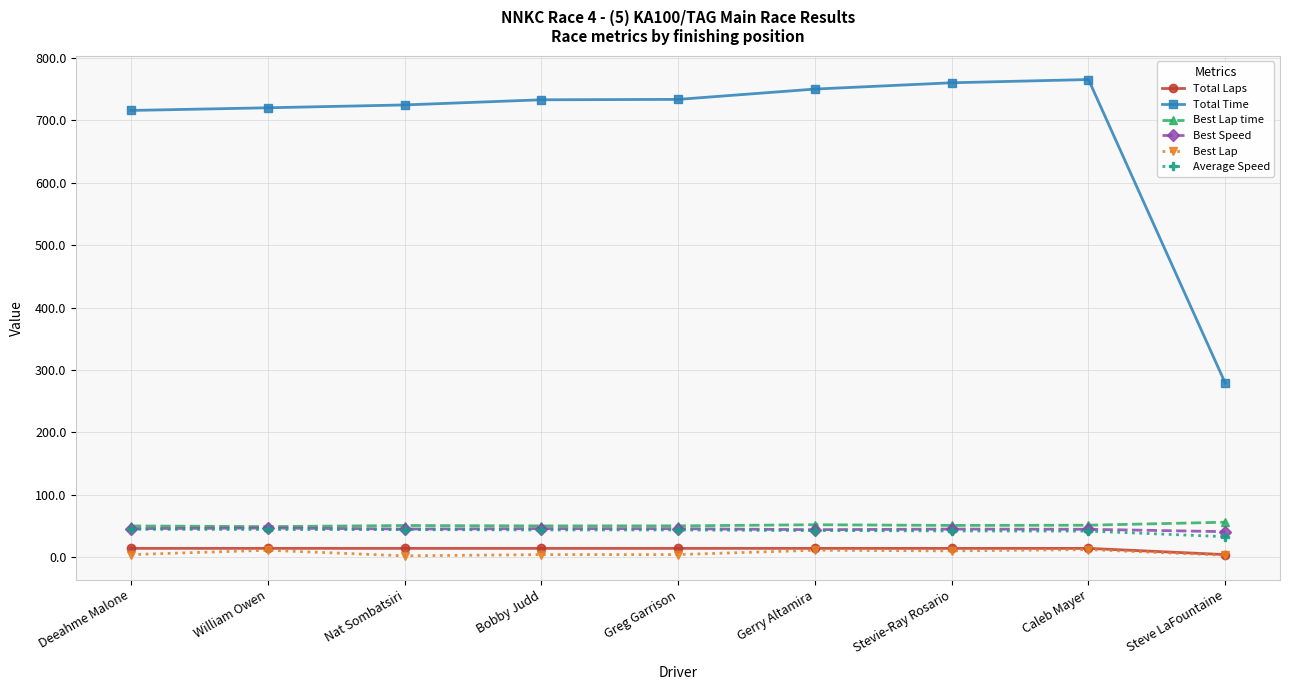

Which series has the largest range (max minus min)?

Total Time